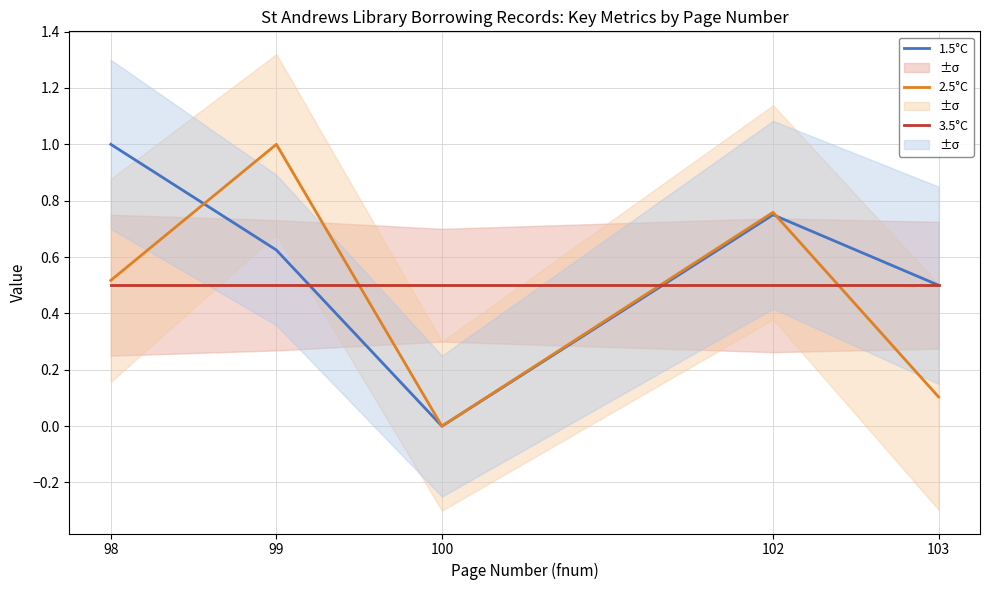

True or false: 1.5°C has a value of 0.8 at 102.

True